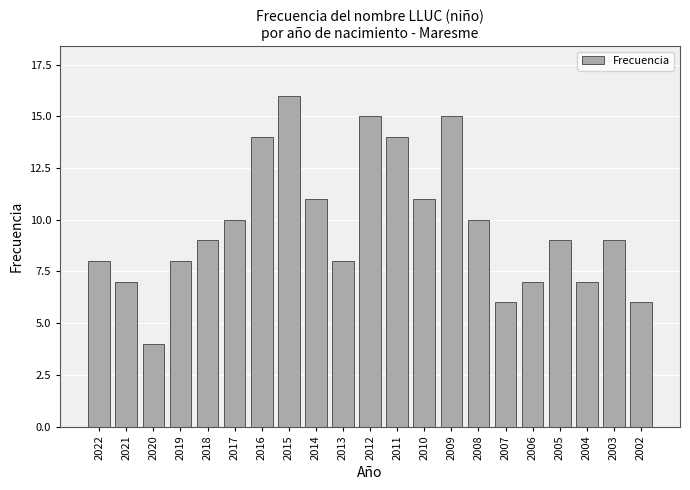

Reading left to right, extract all data points from this chart.

2022=8	2021=7	2020=4	2019=8	2018=9	2017=10	2016=14	2015=16	2014=11	2013=8	2012=15	2011=14	2010=11	2009=15	2008=10	2007=6	2006=7	2005=9	2004=7	2003=9	2002=6